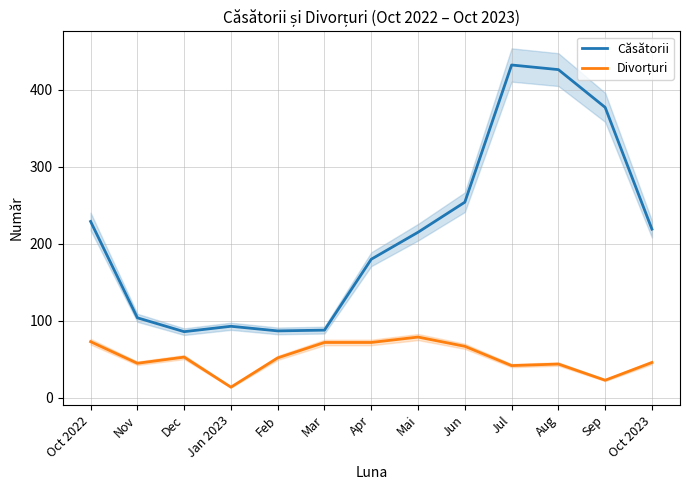

Reading left to right, list all the values displayed in this chart.

Căsătorii: Oct 2022=229	Nov=104	Dec=86	Jan 2023=93	Feb=87	Mar=88	Apr=180	Mai=215	Jun=254	Jul=432	Aug=426	Sep=377	Oct 2023=219
Divorțuri: Oct 2022=73	Nov=45	Dec=53	Jan 2023=14	Feb=52	Mar=72	Apr=72	Mai=79	Jun=67	Jul=42	Aug=44	Sep=23	Oct 2023=46